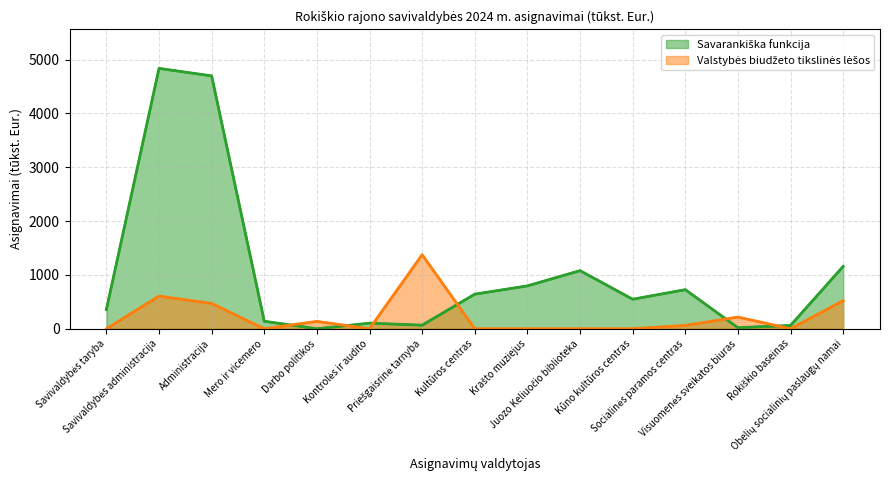

What is the difference between the maximum and minimum values in the Savarankiška funkcija series?

4835.7